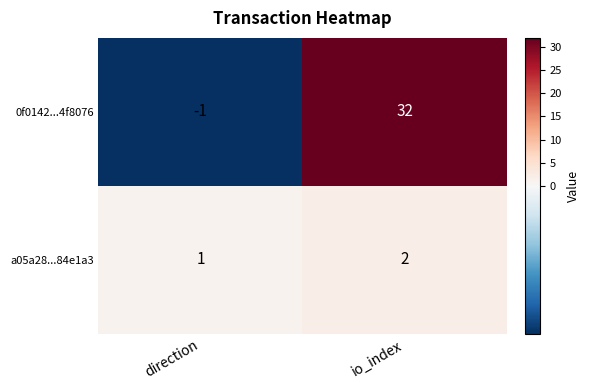

What is the spread (max minus min) of values at io_index?

30